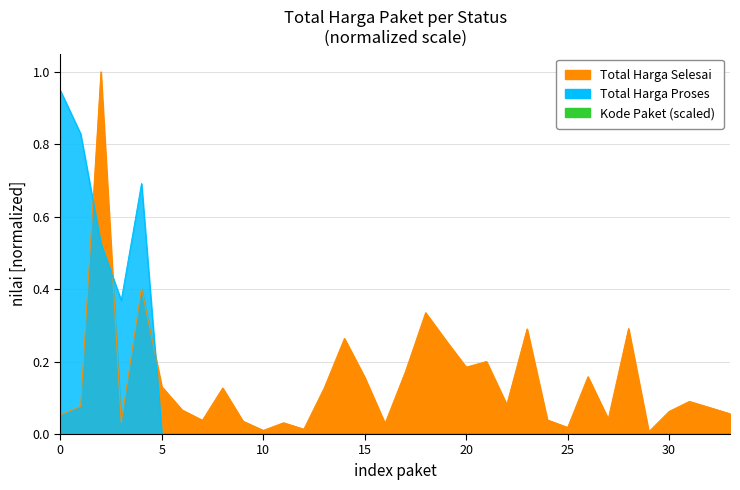

The Kode Paket (scaled) series shows 0.0 at 22. True or false?

False